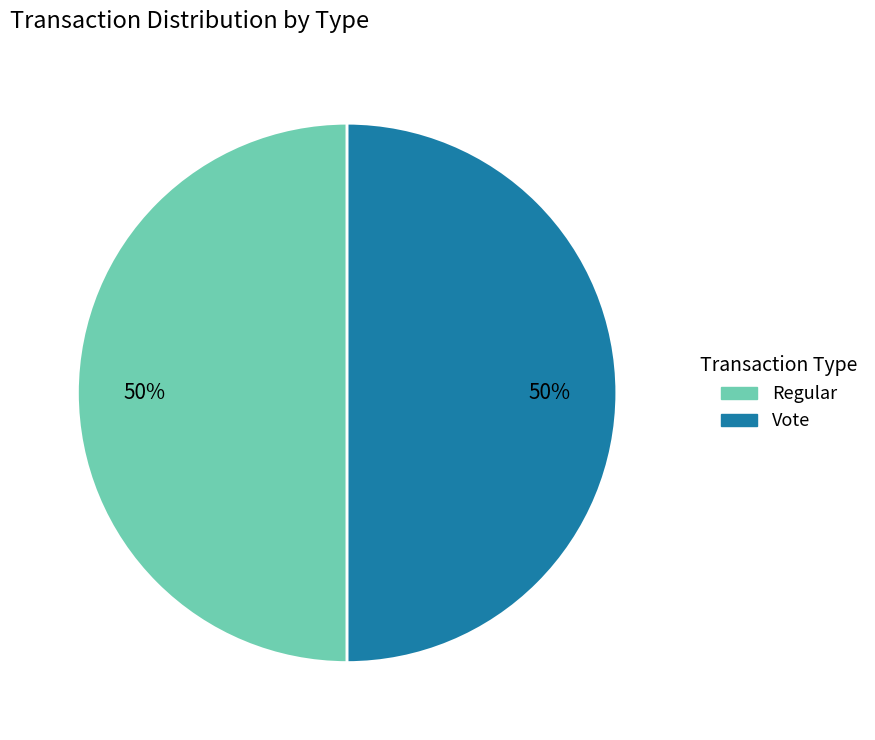

What is the ratio of the value at Regular to the value at Vote?

1.0